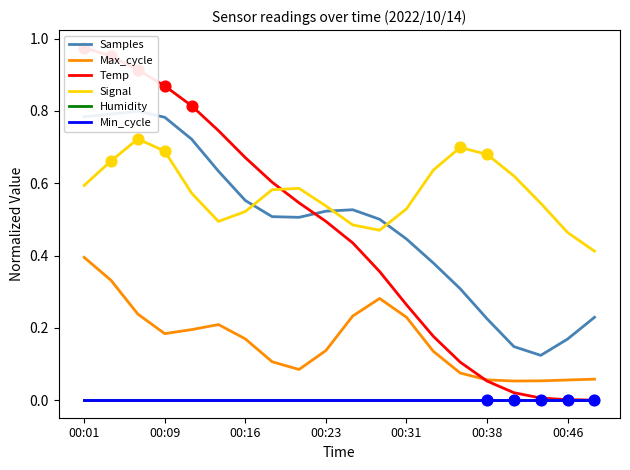

Which series has the largest total across all categories?

Signal